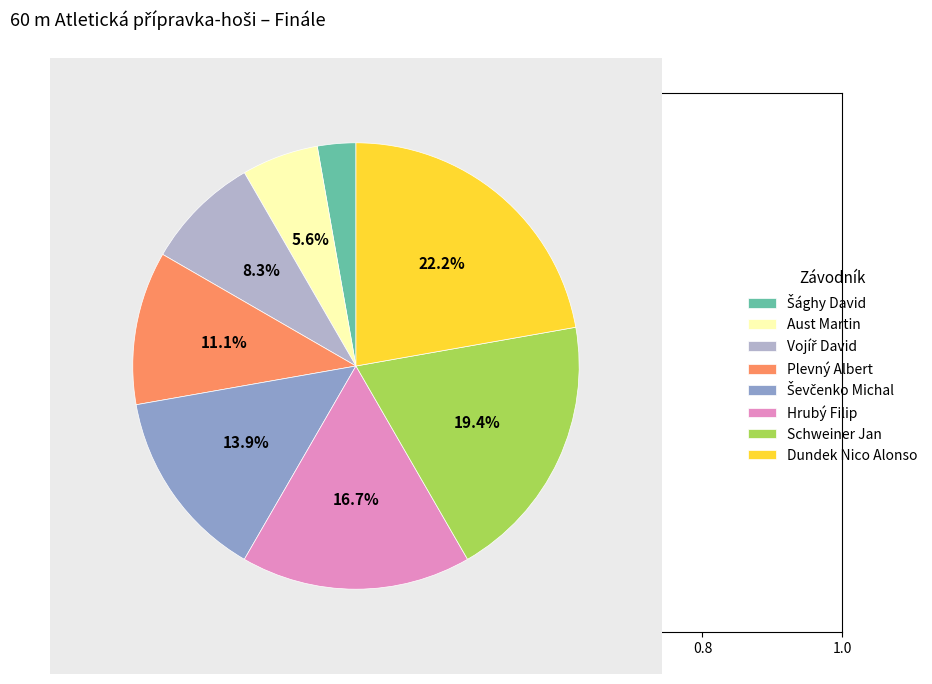

To the nearest percent, what portion does Hrubý Filip represent?

17%